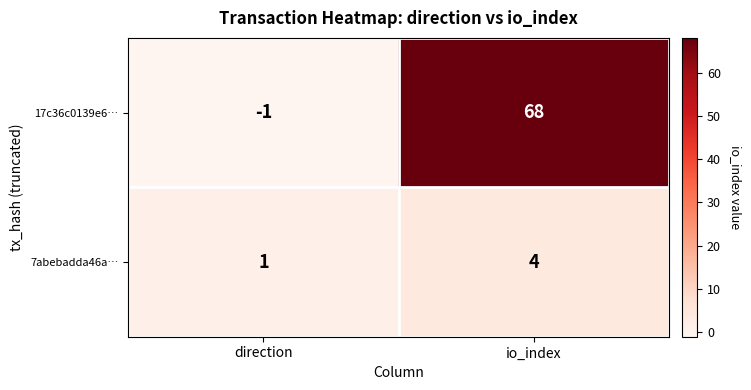

Which category has the lowest value across all series?

direction